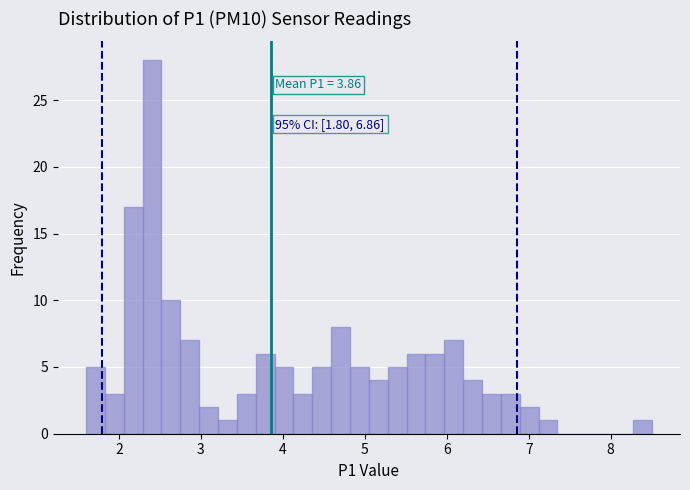

Read against the x-axis, roughly where is the centre of the tallest bar?

2.4